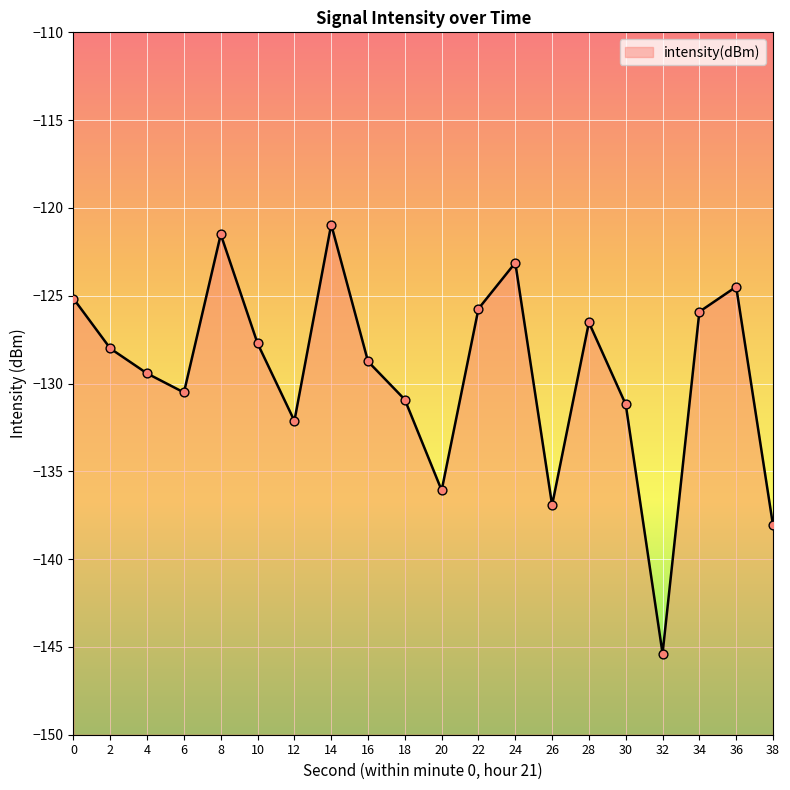

Between 18 and 16, which is larger?

16